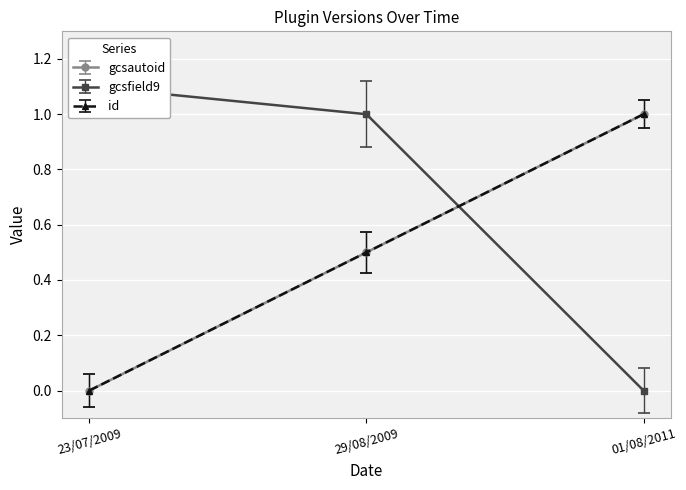

Which series has the largest total across all categories?

gcsfield9